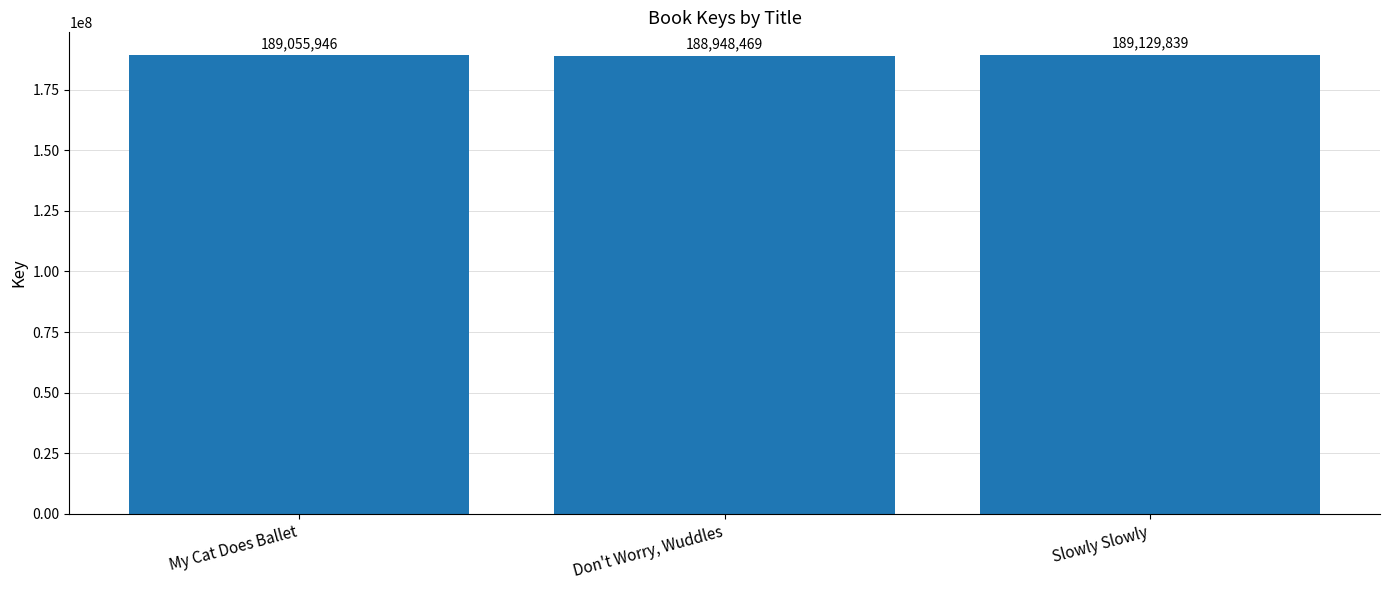

What is the change in value from My Cat Does Ballet to Slowly Slowly?

+73893